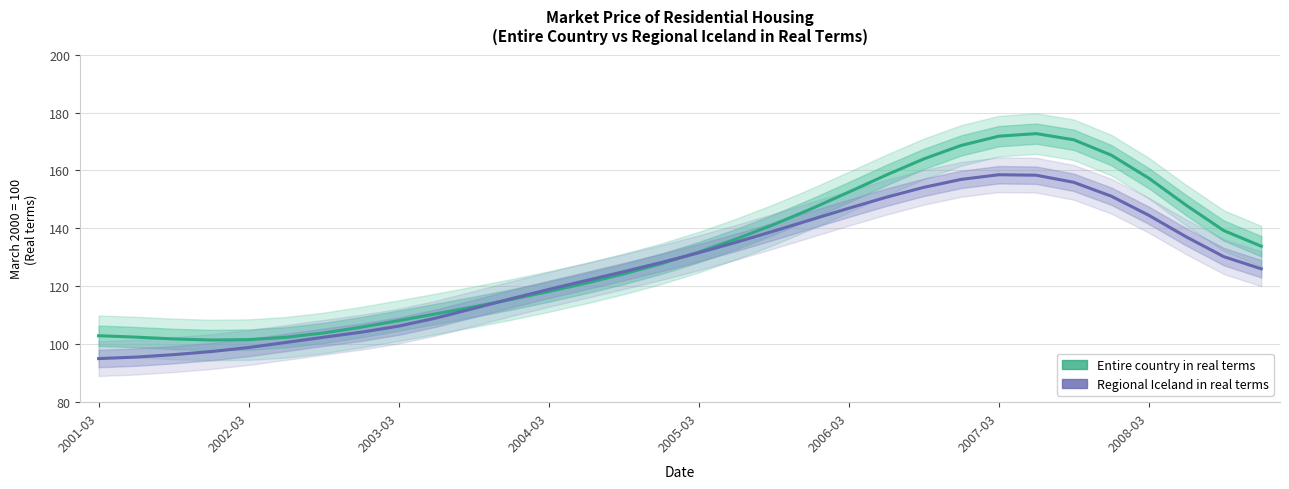

How many data points in Regional Iceland in real terms are less than 128?

16